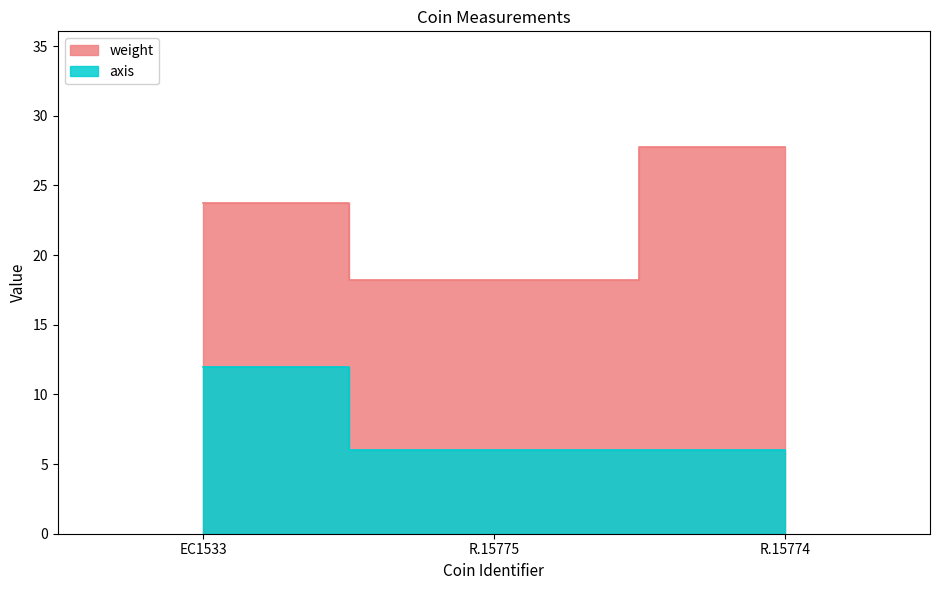

Rank the categories by axis value from lowest to highest.

R.15775, R.15774, EC1533